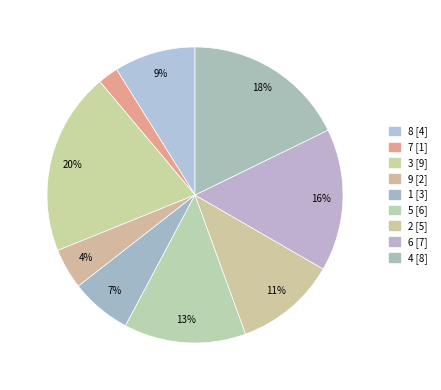

Is 4 the majority of the pie?

No